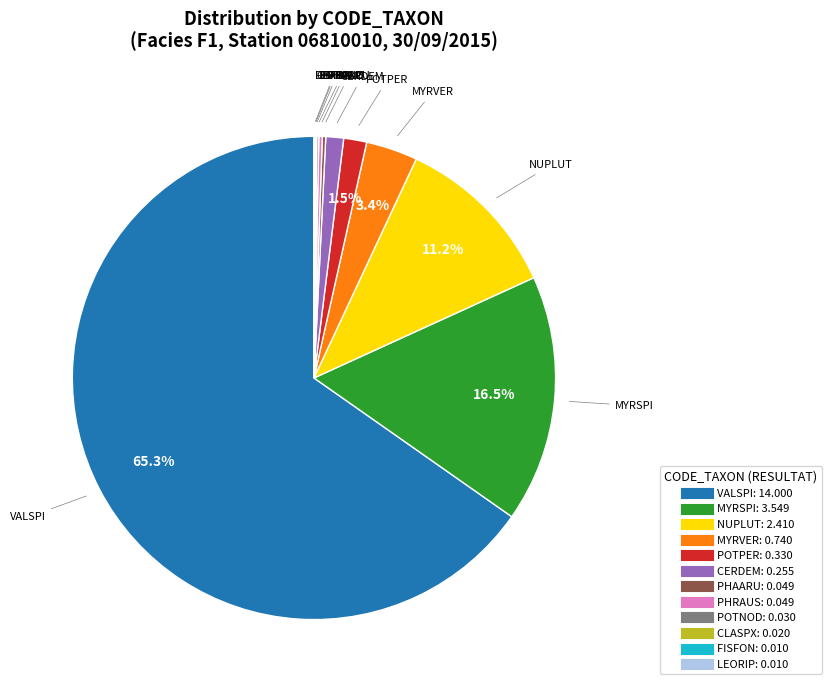

Is there a majority slice in this chart?

Yes